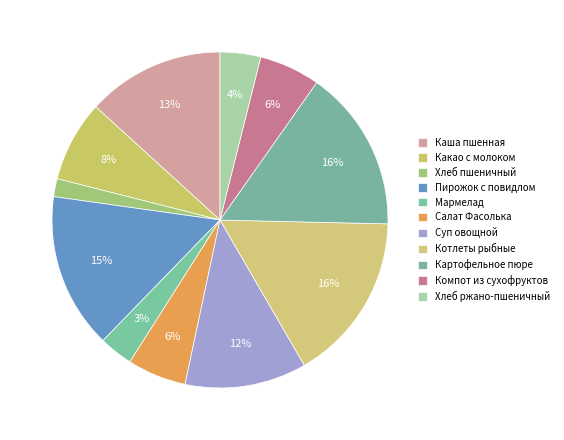

Count the number of slices in the pie.

11